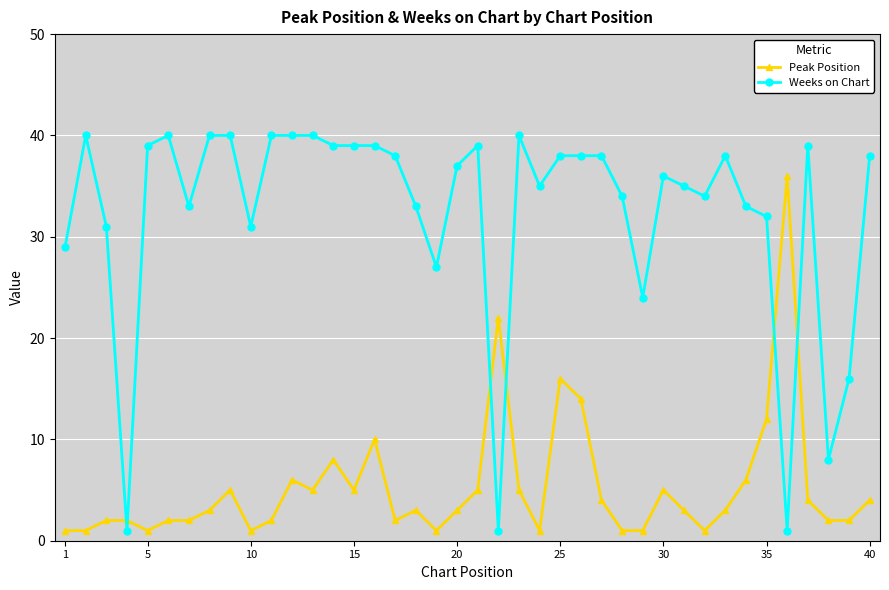

How many distinct data groups are displayed?

2